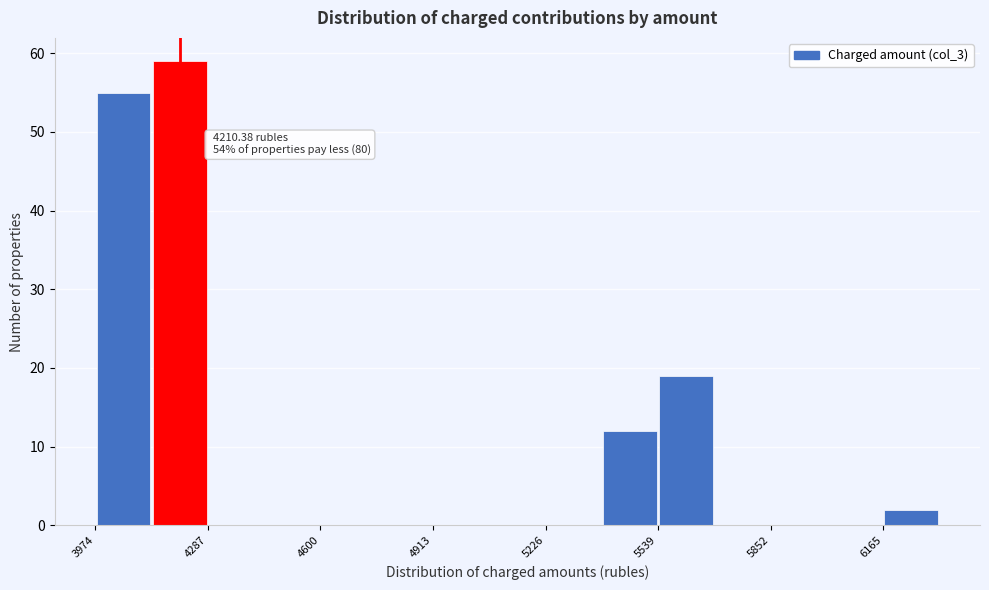

Around what value on the x-axis is the tallest bar? Give the approximate position of its centre, as read against the axis.

4200